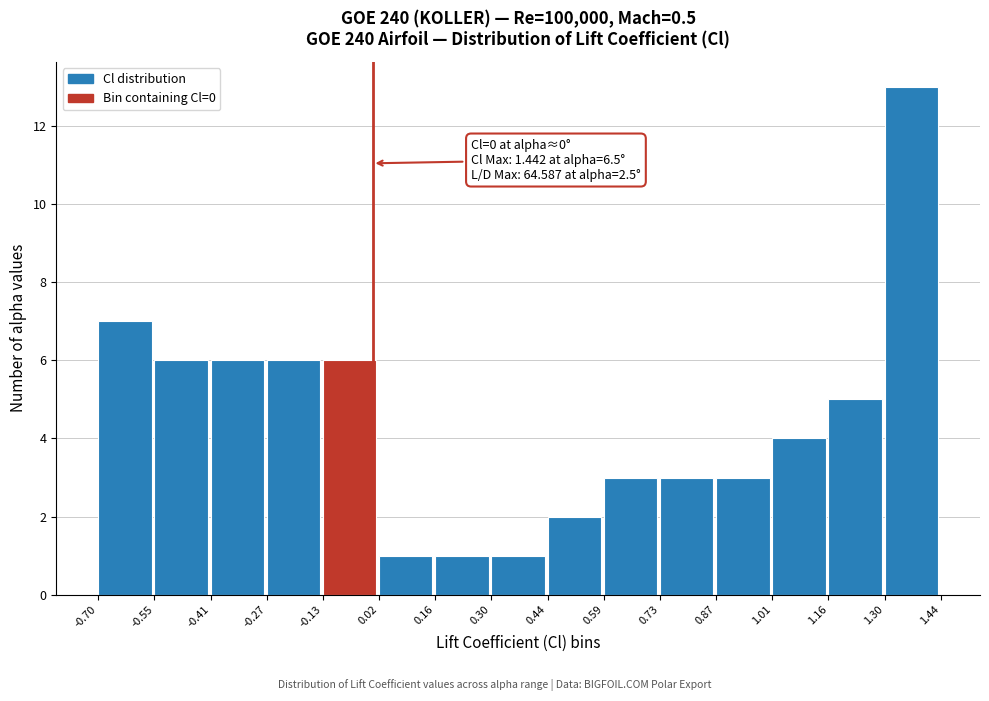

Over which range of the x-axis is the bar tallest?

1.30 to 1.44